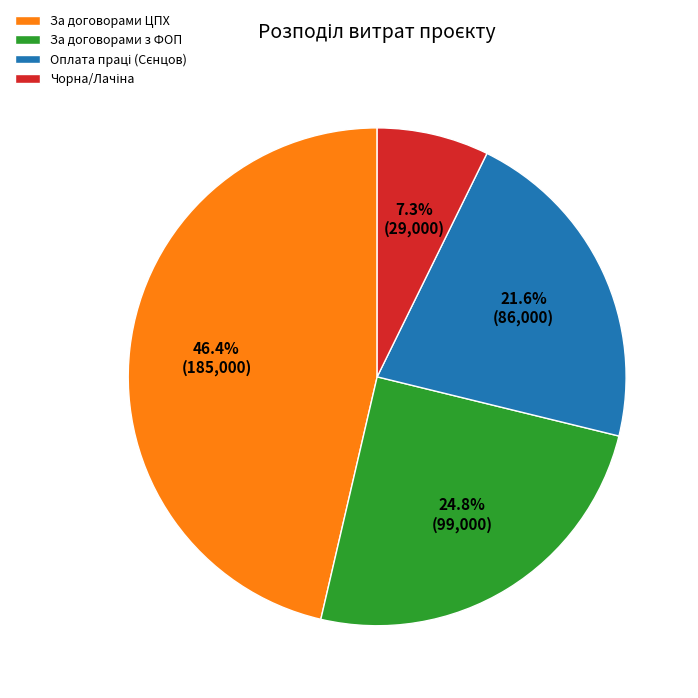

Which slice is the largest?

За договорами ЦПХ